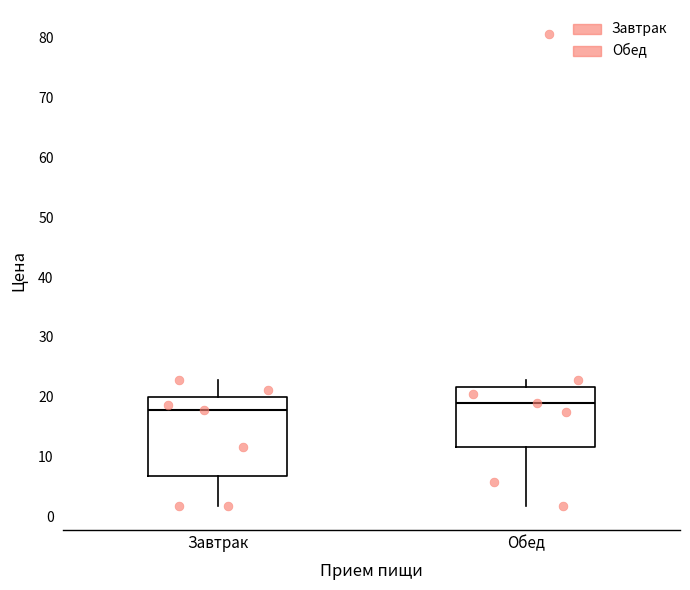

Where does the median line of the box for Завтрак sit on the y-axis? The values are not printed on the chart, so give them approximately, as read against the axis.

18